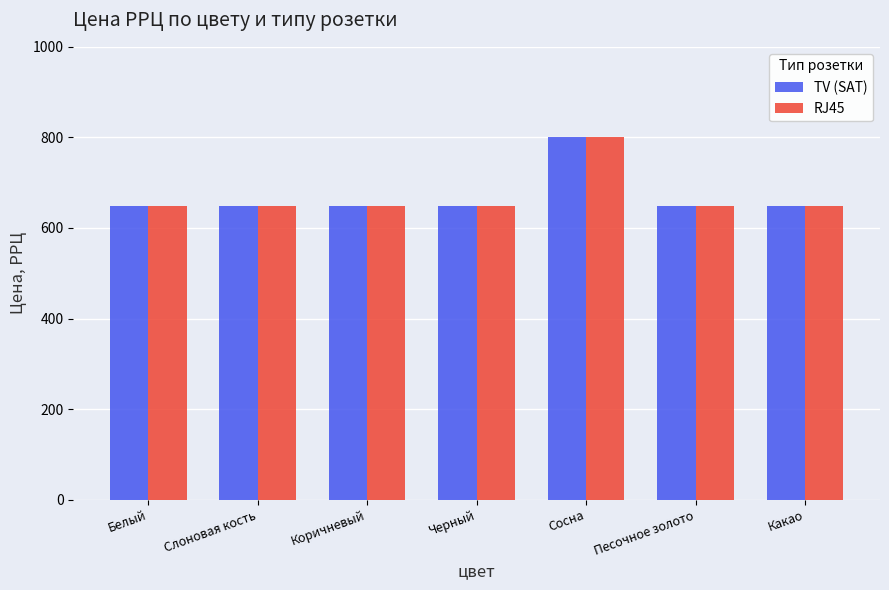

What value does the TV (SAT) series have at Песочное золото?

649